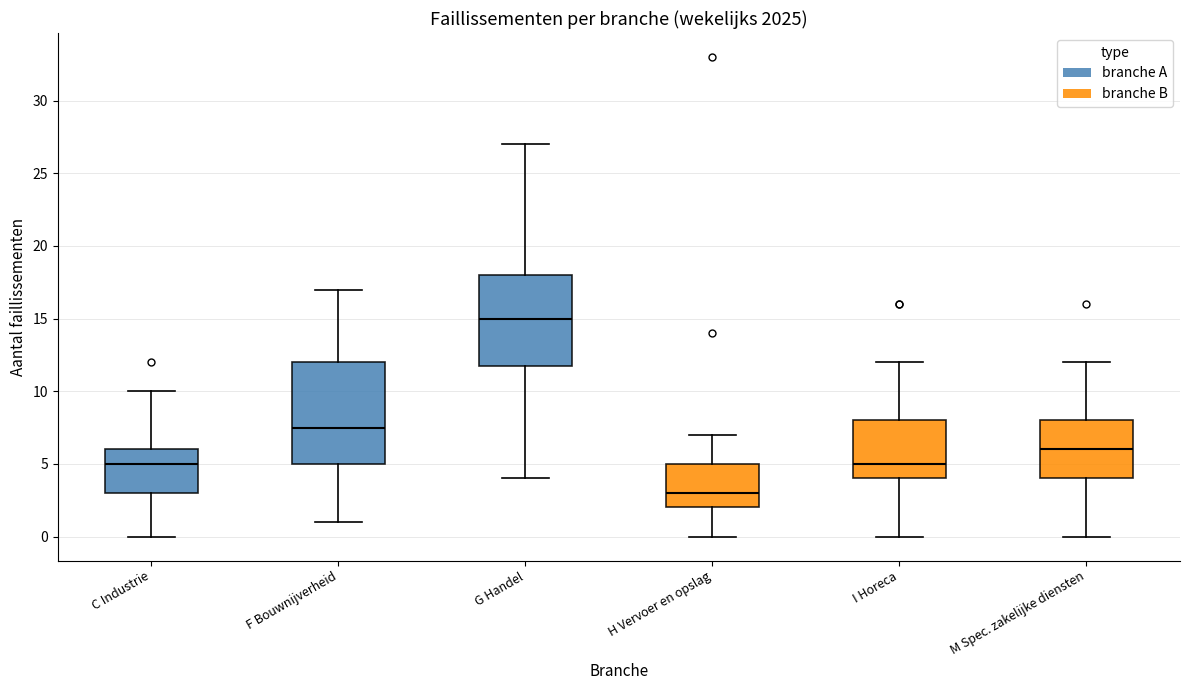

Reading left to right, read every box against the y-axis: the position of its median line, the range the box covers, and the ends of its whiskers. The values are not printed on the chart, so give them approximately, as read against the axis.

C Industrie: median 5.0, box 3.0 to 6.0, whiskers 0.0 to 10.0
F Bouwnijverheid: median 7.5, box 5.0 to 12.0, whiskers 1.0 to 17.0
G Handel: median 15.0, box 12.0 to 18.0, whiskers 4.0 to 27.0
H Vervoer en opslag: median 3.0, box 2.0 to 5.0, whiskers 0.0 to 7.0
I Horeca: median 5.0, box 4.0 to 8.0, whiskers 0.0 to 12.0
M Spec. zakelijke diensten: median 6.0, box 4.0 to 8.0, whiskers 0.0 to 12.0